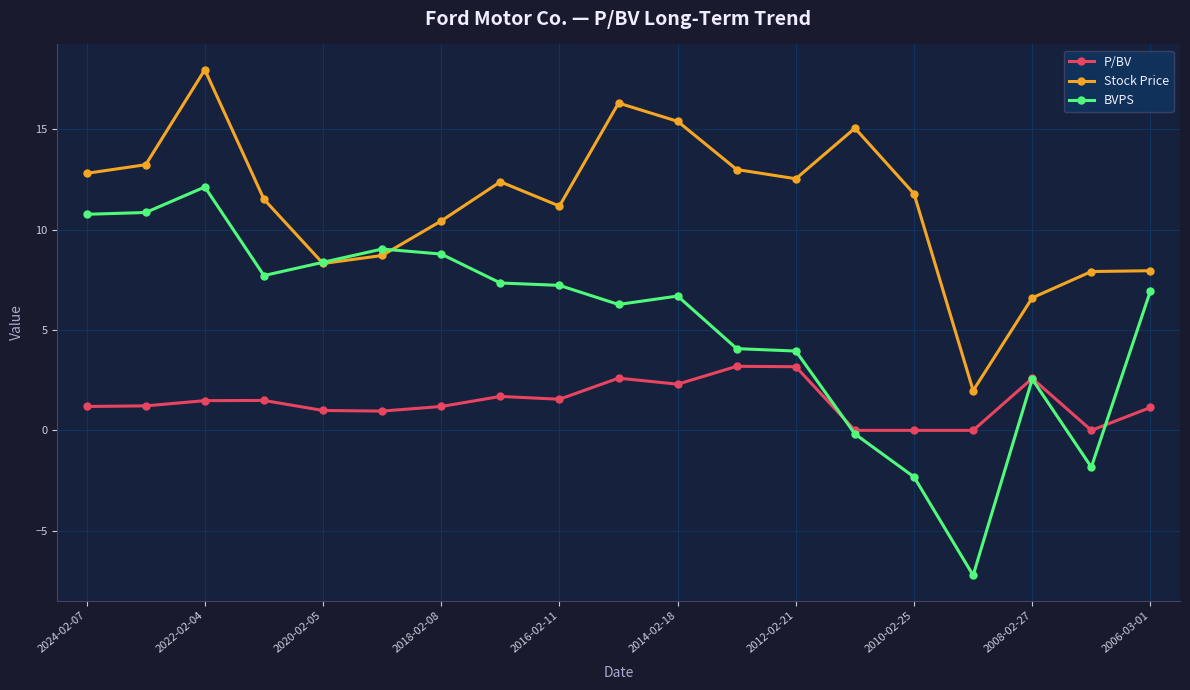

How many lines are shown in the chart?

3